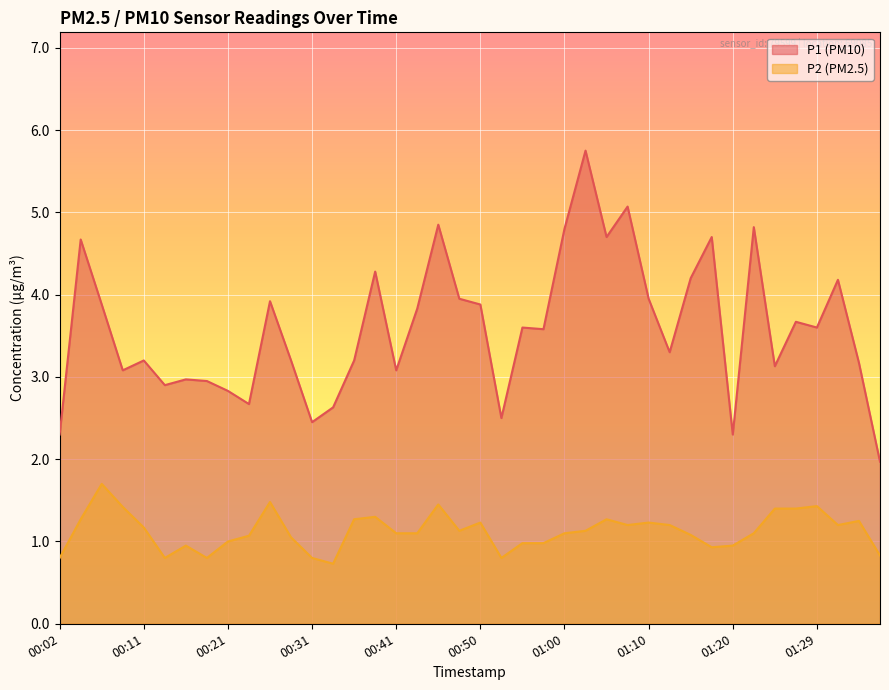

List the series in order of their peak value, highest first.

P1, P2